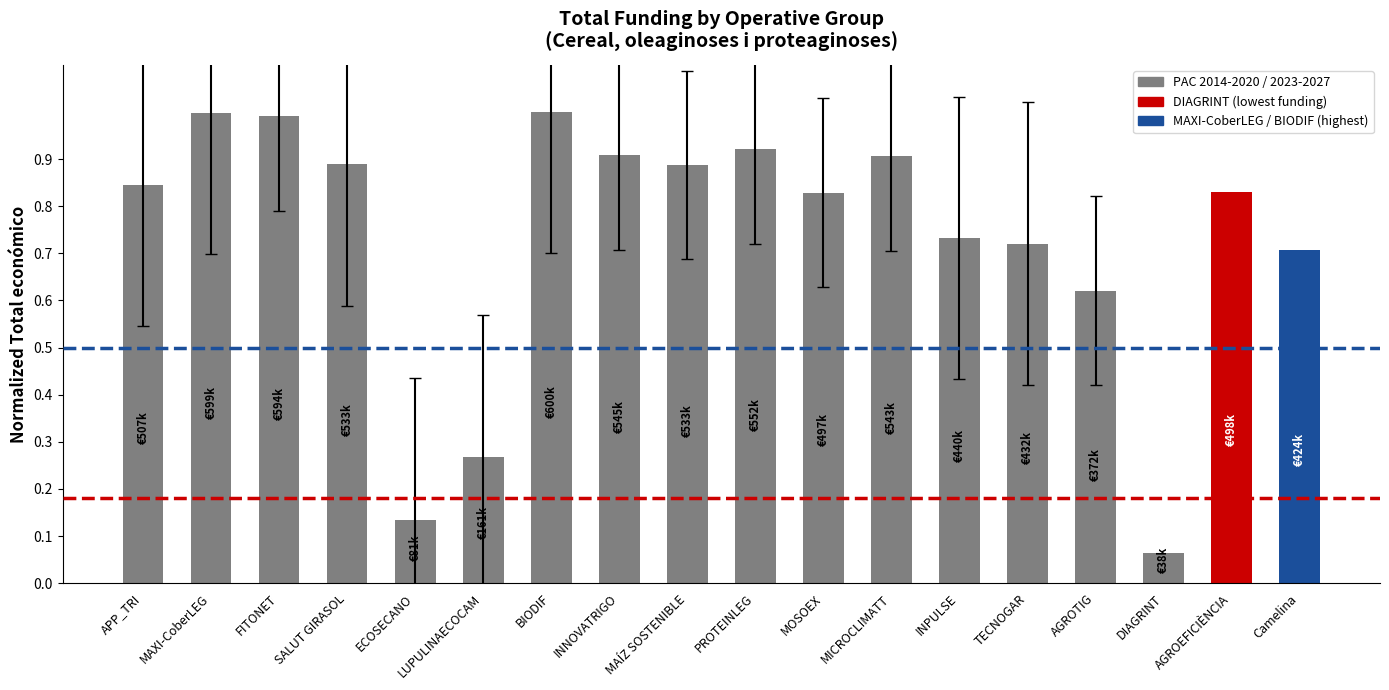

What is the sum of the values at FITONET and MOSOEX?

1.8